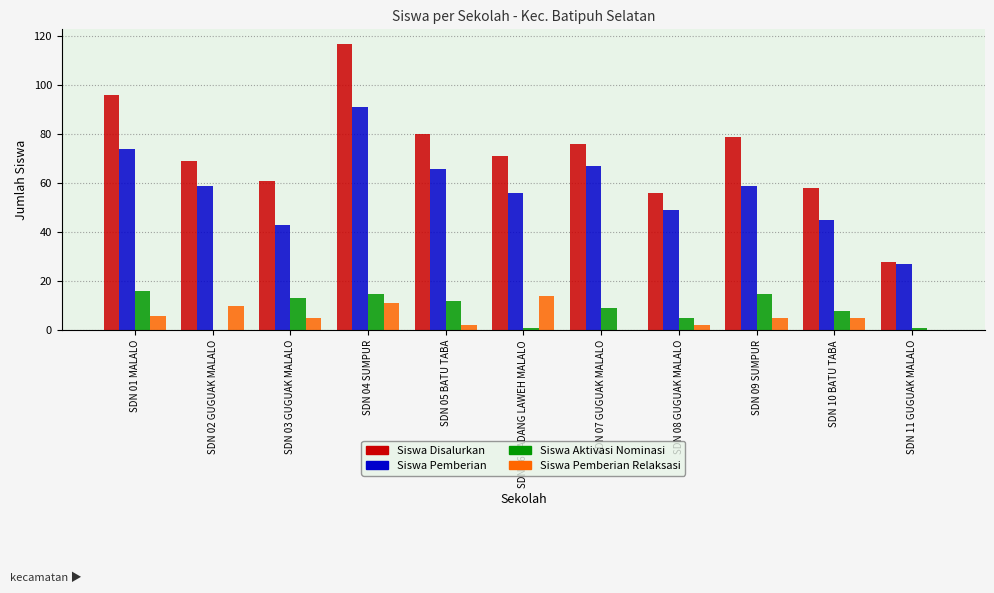

What is the maximum value for Siswa Pemberian Relaksasi?

14